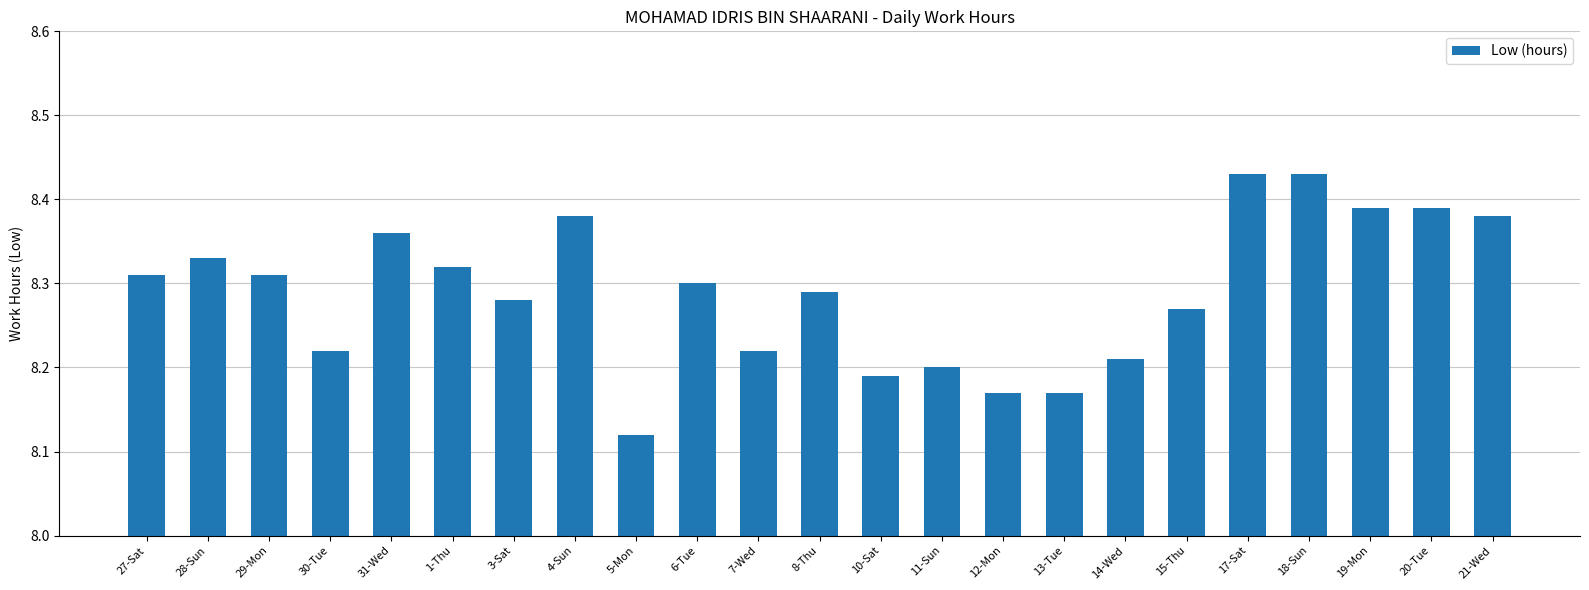

Does the chart contain any negative values?

No